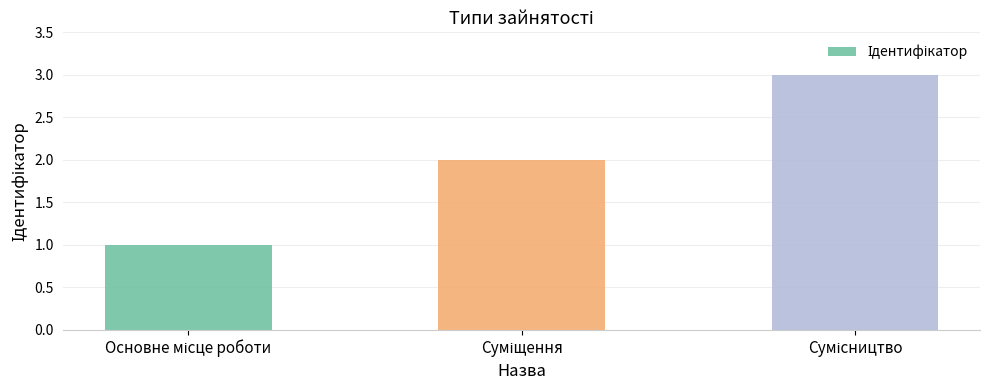

What is the sum of all values?

6